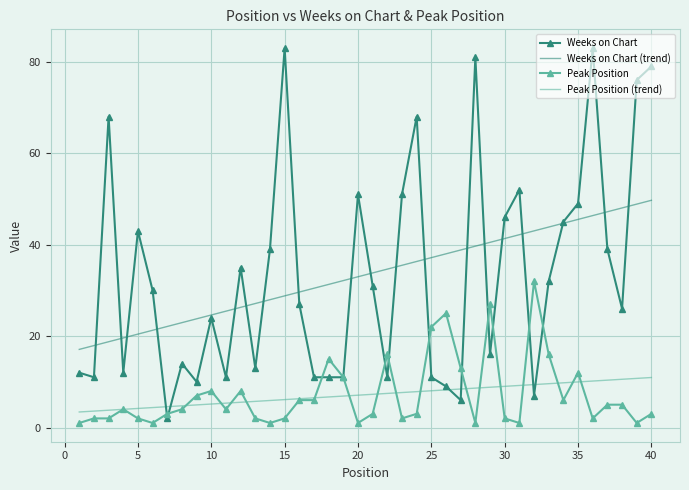

What is the maximum value shown in the chart?

83.0